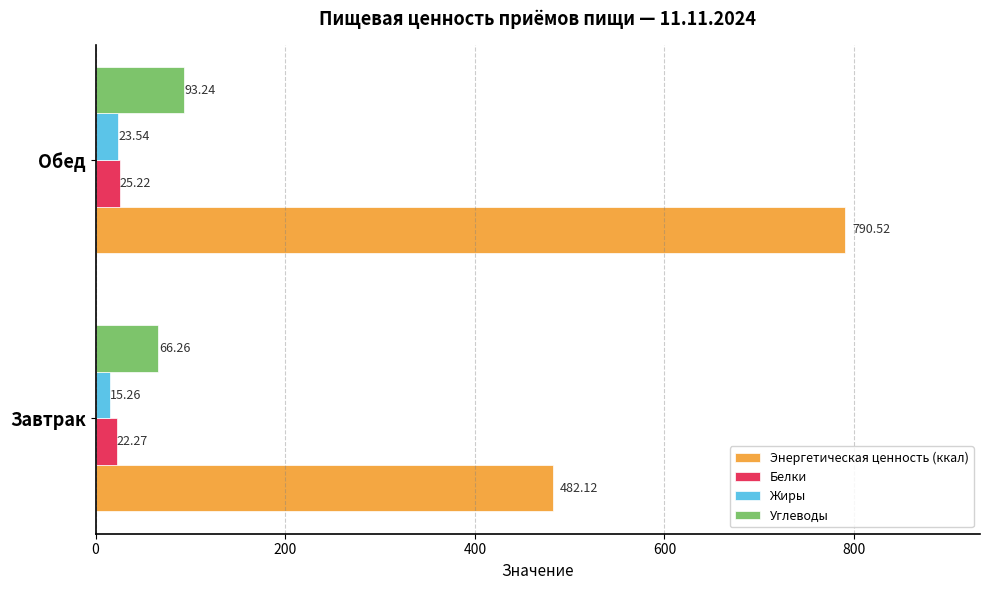

Which category has the highest value across all series?

Обед